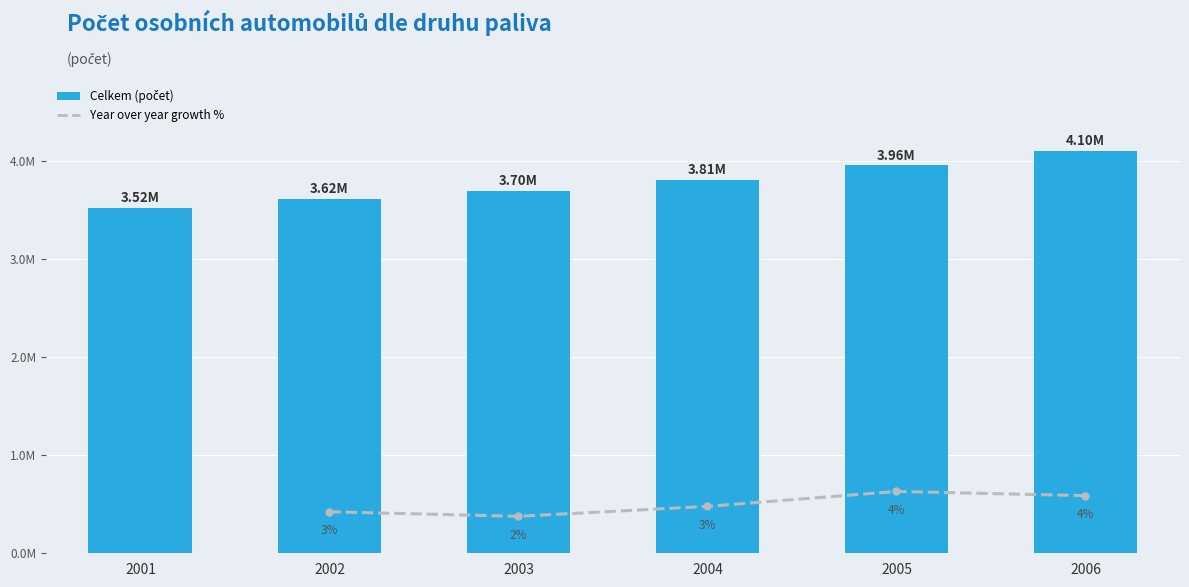

At 2006, list the series in order from smallest to largest.

Year over year growth %, Celkem